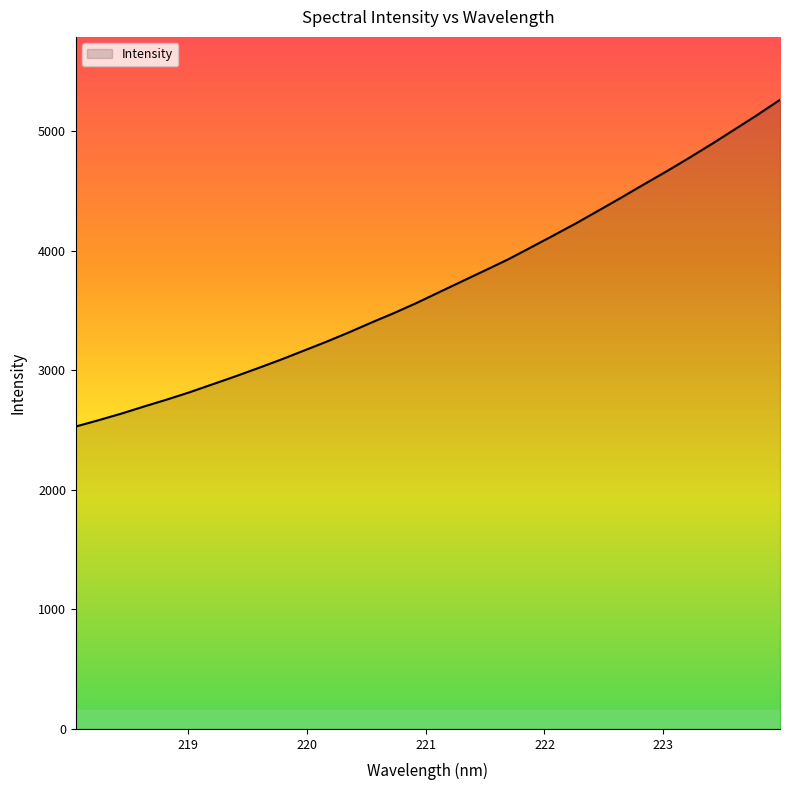

What is the difference between the second highest and minimum values?

2605.1